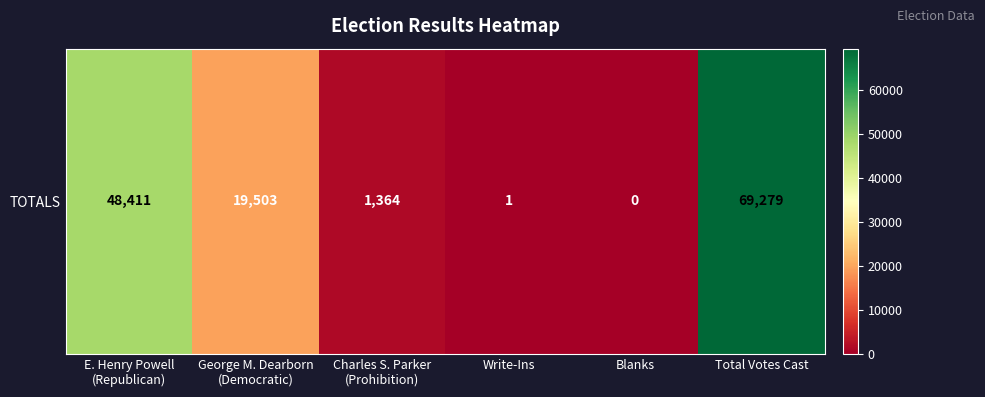

What is the change in value from Blanks to Total Votes Cast?

+69279